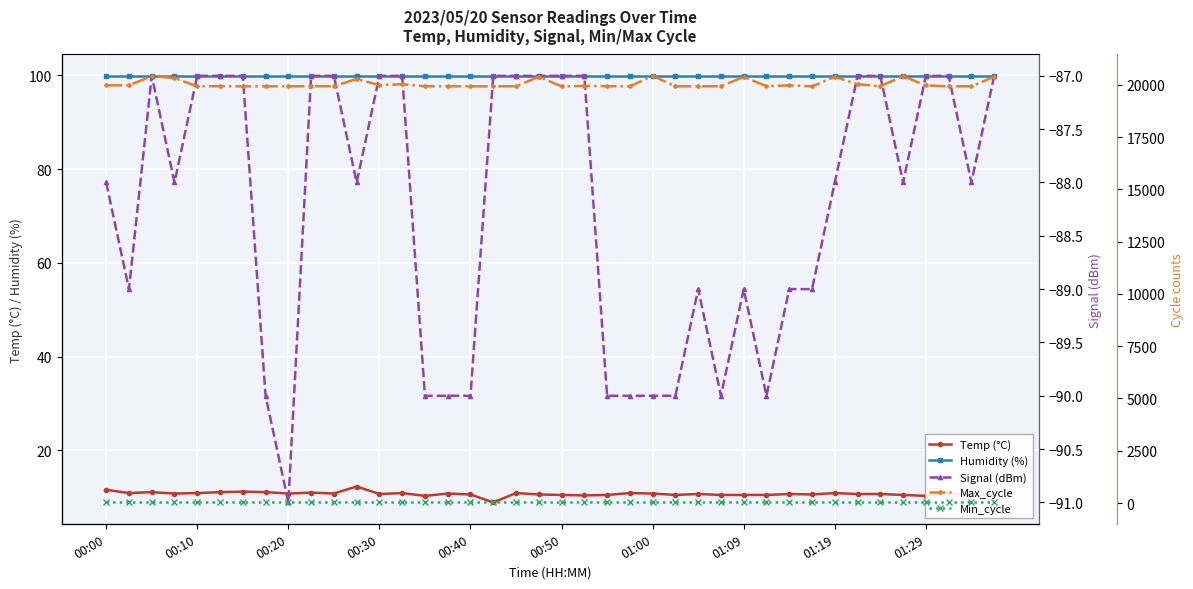

The value of Max_cycle at 22 is 31471.8. True or false?

False